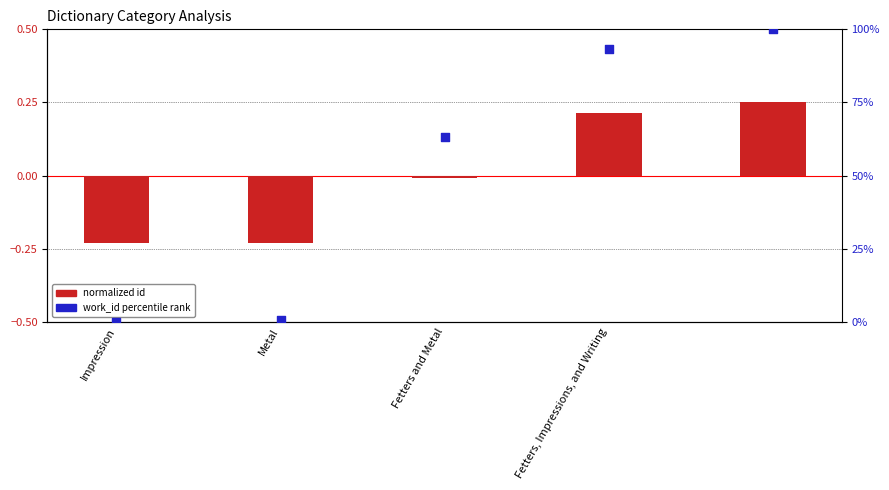

Which series contains the highest Y value?

work_id percentile